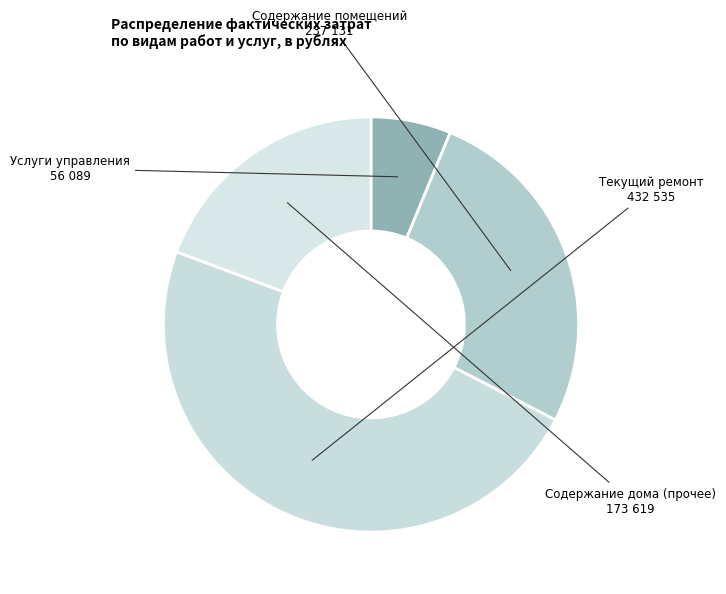

Count the number of slices in the pie.

4